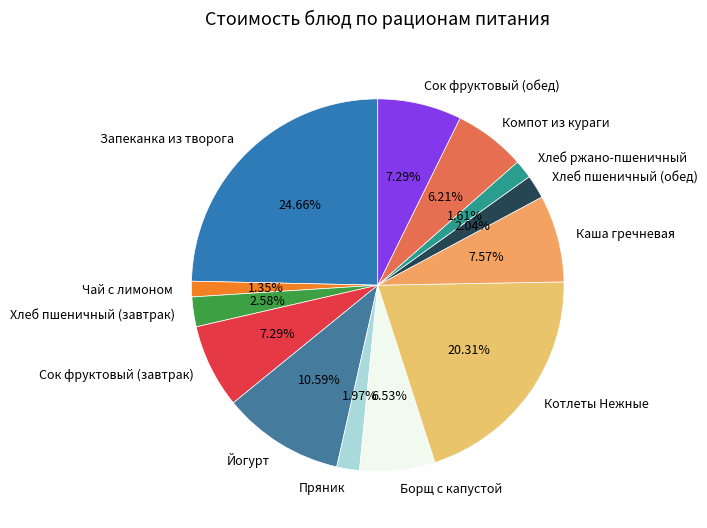

To the nearest percent, what portion does Каша гречневая represent?

8%